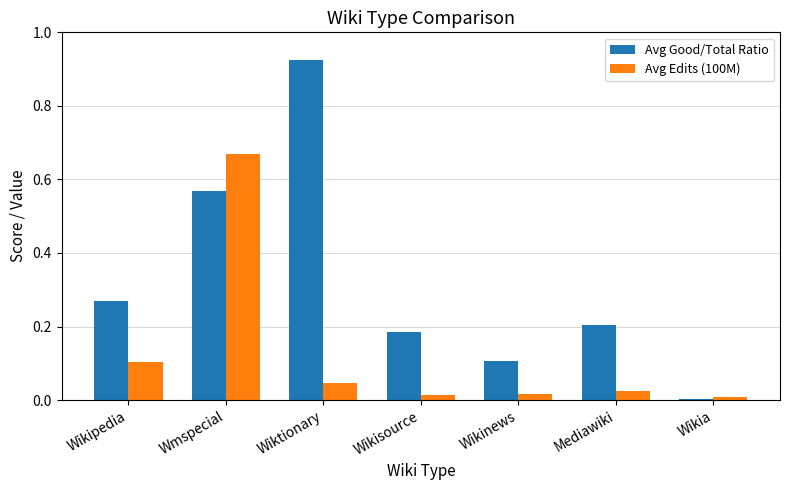

Count the number of data series in this chart.

2